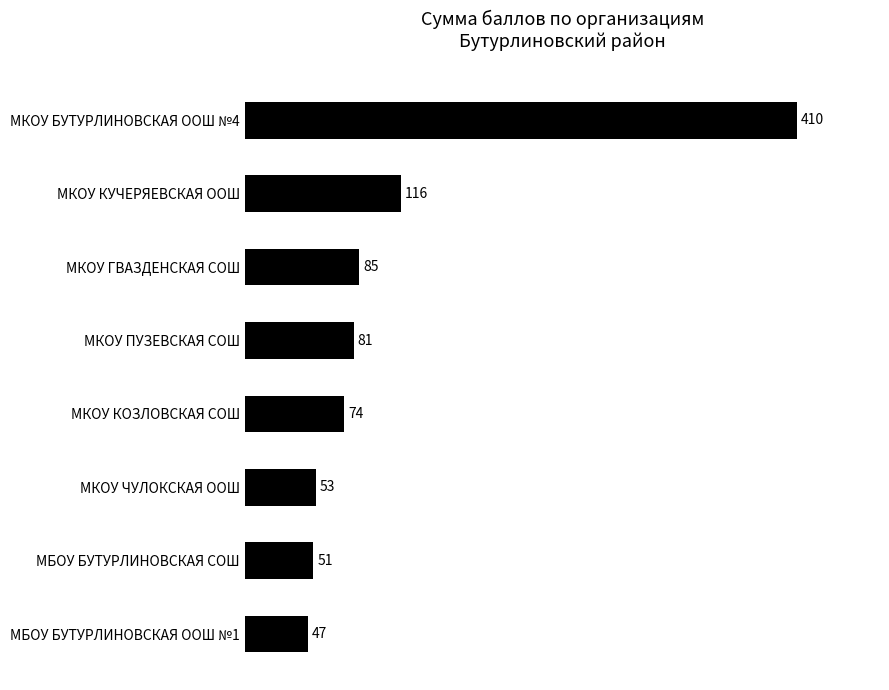

Reading top to bottom, list all the values displayed in this chart.

МКОУ БУТУРЛИНОВСКАЯ ООШ №4=410	МКОУ КУЧЕРЯЕВСКАЯ ООШ=116	МКОУ ГВАЗДЕНСКАЯ СОШ=85	МКОУ ПУЗЕВСКАЯ СОШ=81	МКОУ КОЗЛОВСКАЯ СОШ=74	МКОУ ЧУЛОКСКАЯ ООШ=53	МБОУ БУТУРЛИНОВСКАЯ СОШ=51	МБОУ БУТУРЛИНОВСКАЯ ООШ №1=47